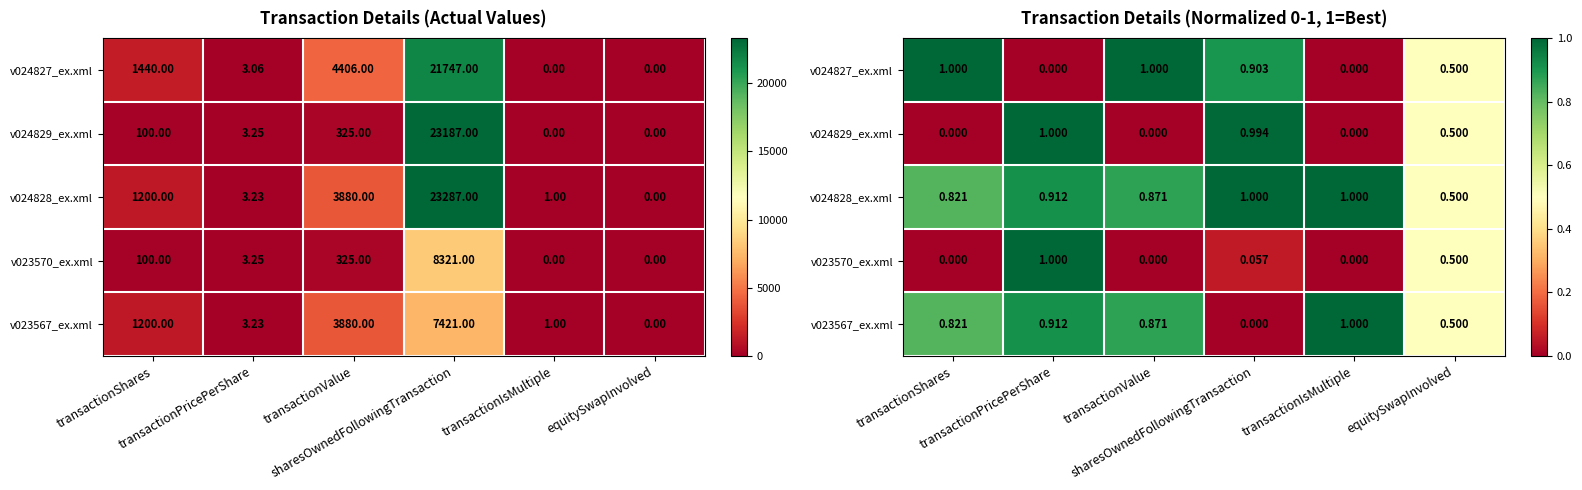

Is the value of v024828_ex.xml at transactionIsMultiple greater than the value of v024827_ex.xml at transactionIsMultiple?

Yes